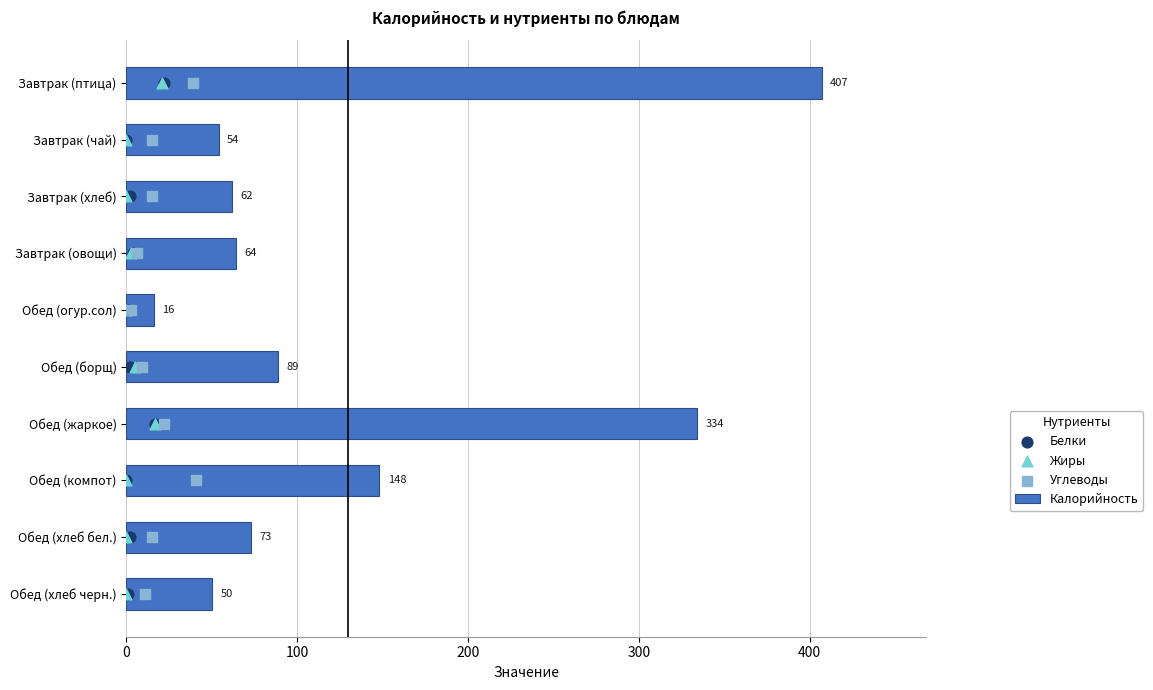

Rank the categories by Калорийность value from highest to lowest.

Завтрак (птица), Обед (жаркое), Обед (компот), Обед (борщ), Обед (хлеб бел.), Завтрак (овощи), Завтрак (хлеб), Завтрак (чай), Обед (хлеб черн.), Обед (огур.сол)